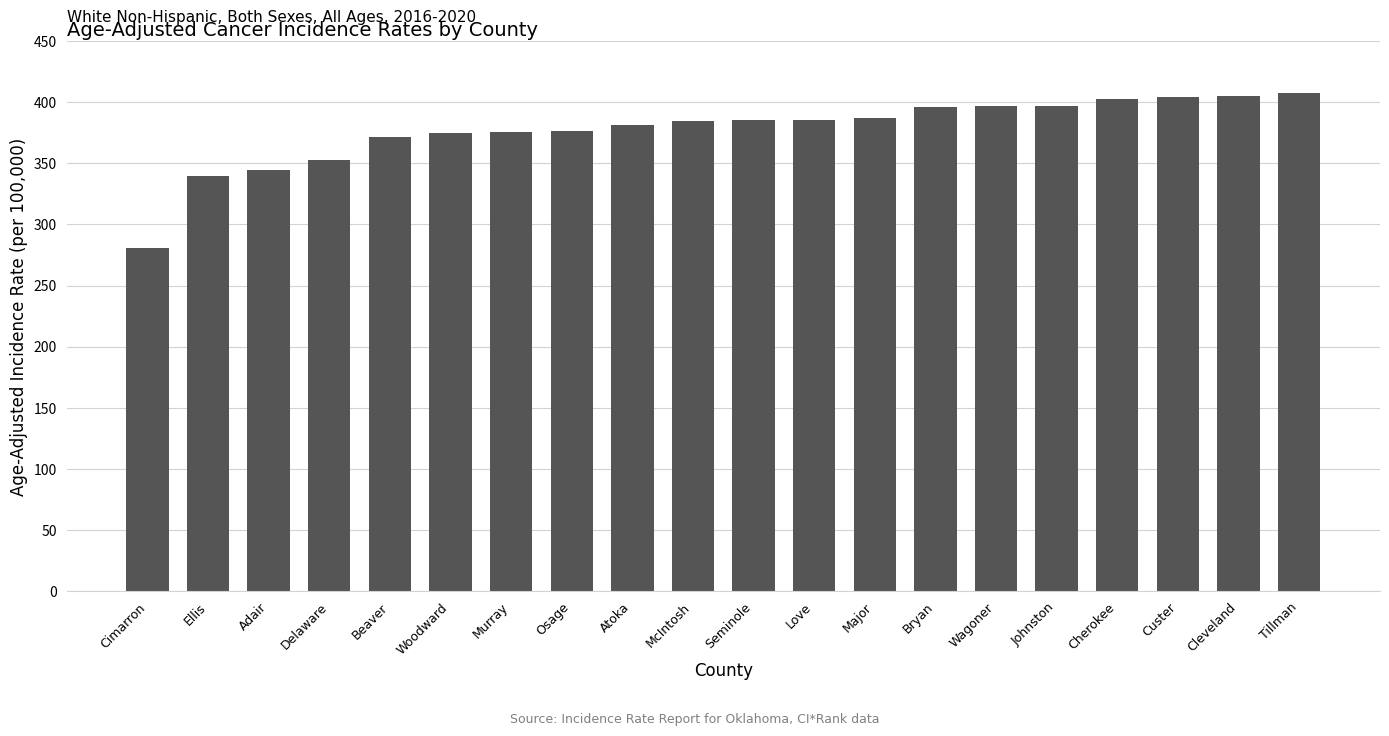

What is the change in value from Love to Bryan?

+10.5